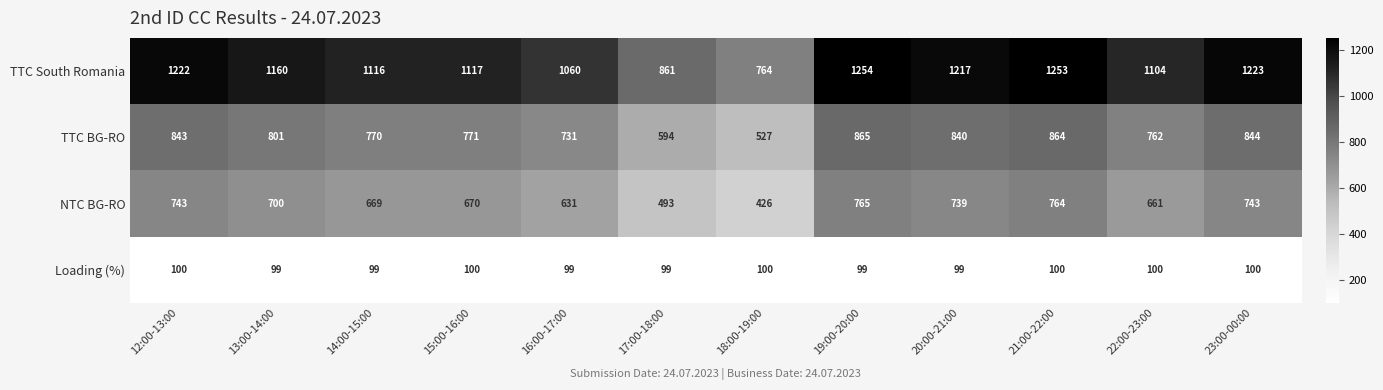

What is the total value across all series at 23:00-00:00?

2910